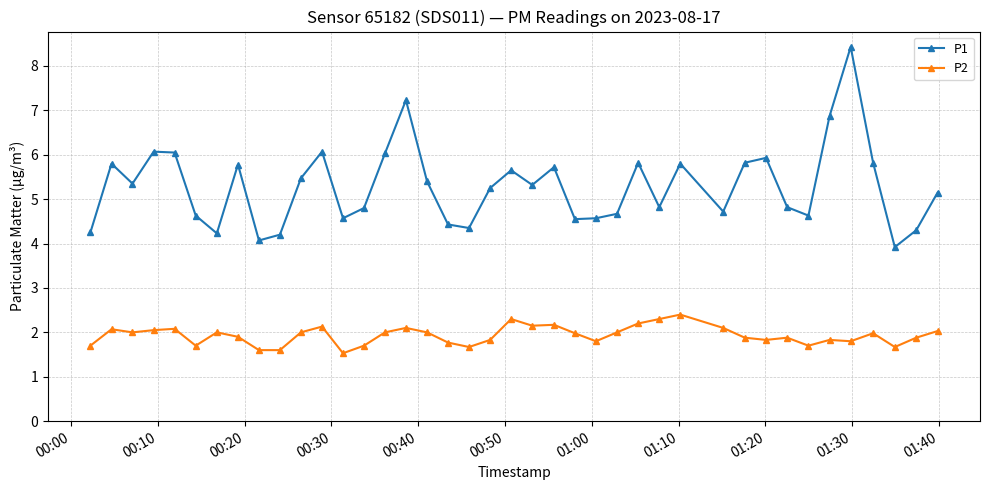

What is the highest value of the P1 series?

8.4